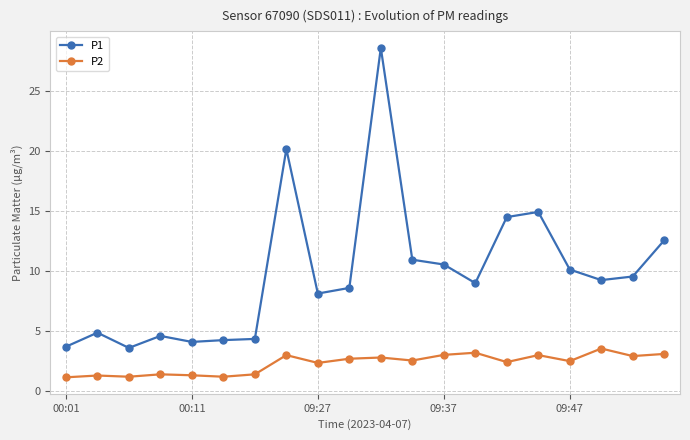

What is the highest value of the P1 series?

28.6